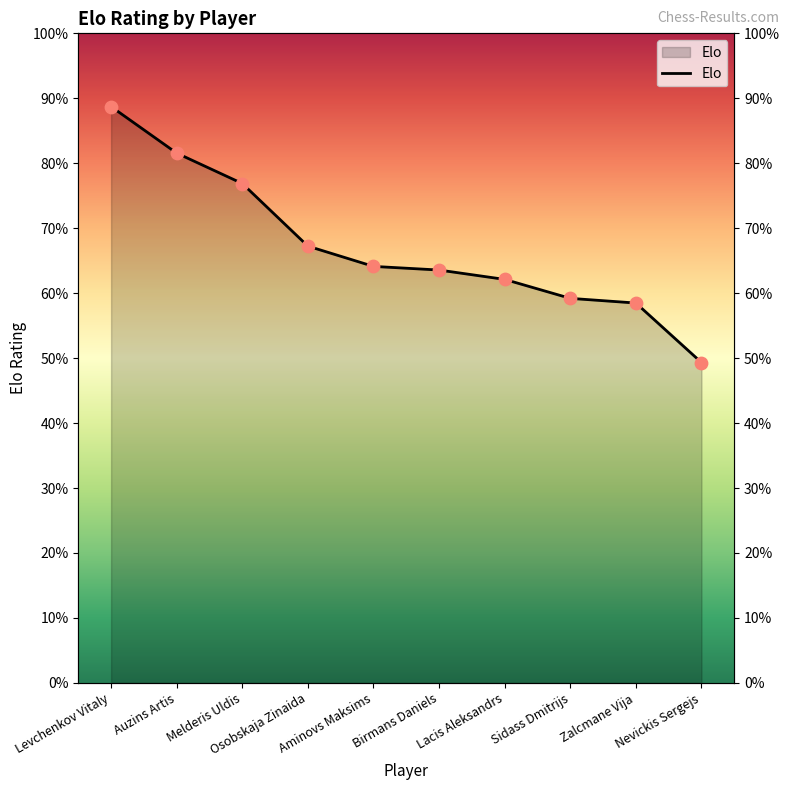

Which has a higher value, Auzins Artis or Osobskaja Zinaida?

Auzins Artis